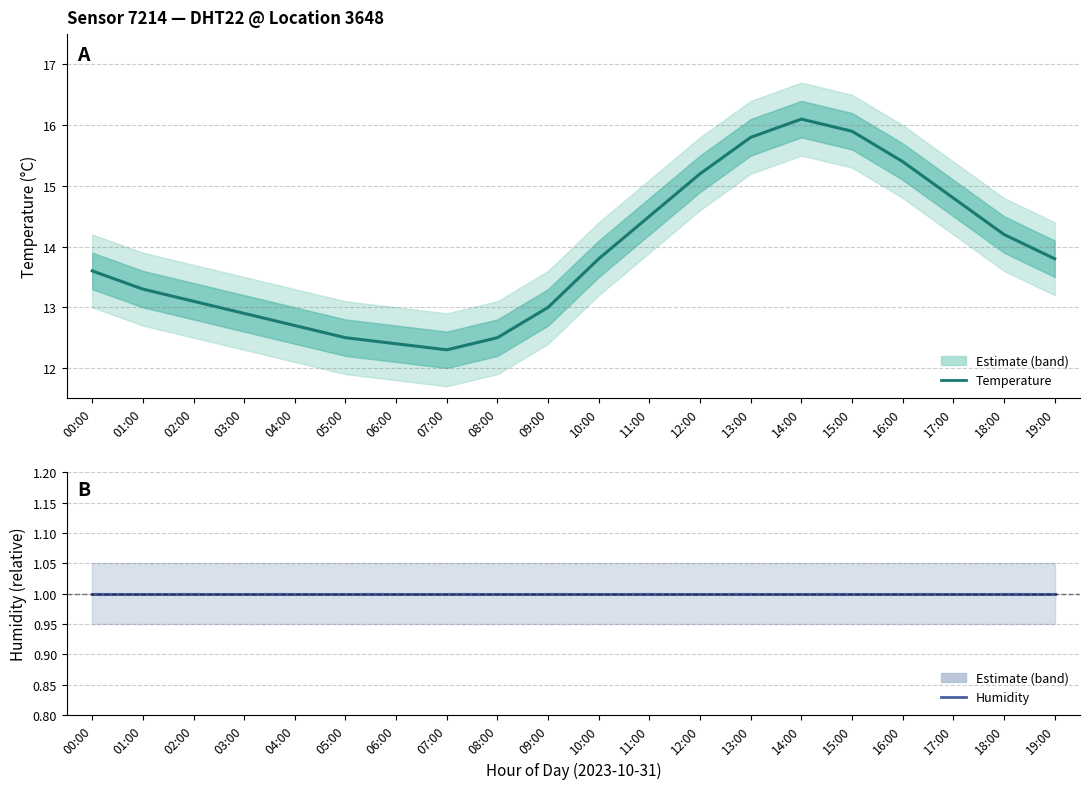

How many distinct data groups are displayed?

2